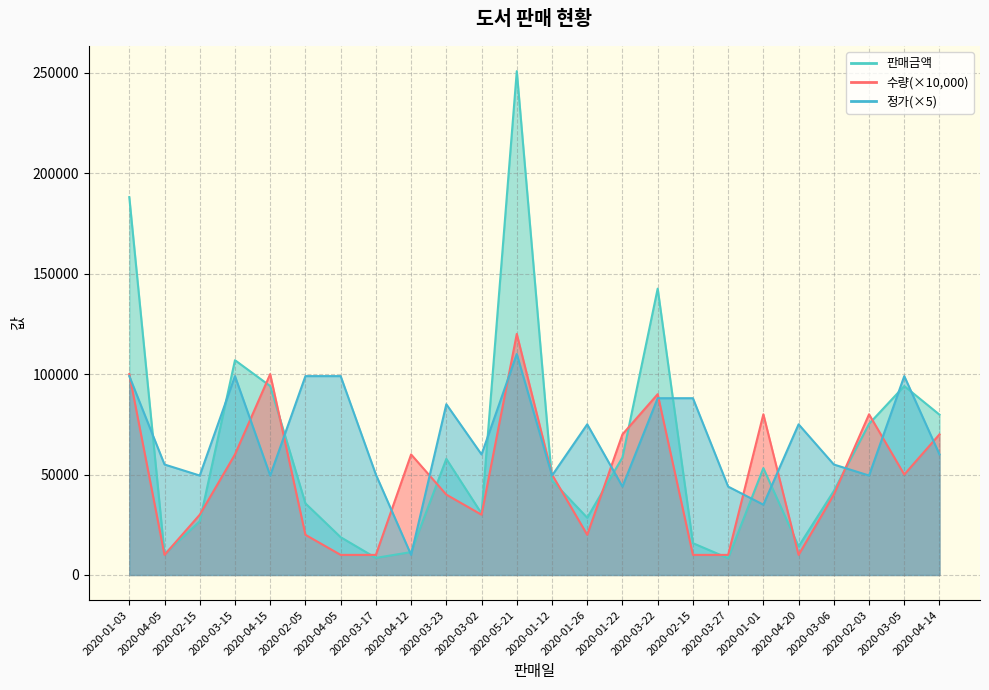

Read the 정가 value at 2020-03-05.

99000